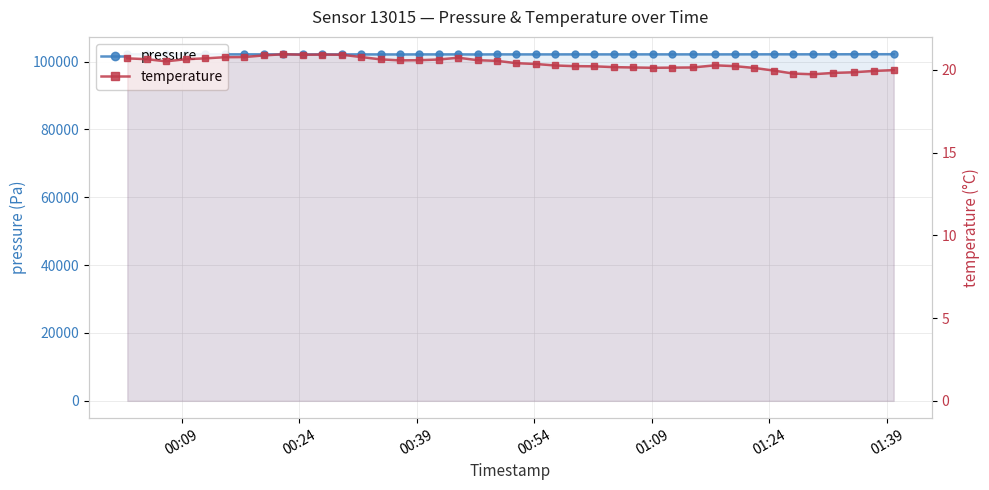

How many values in the pressure series are below 102120?

16